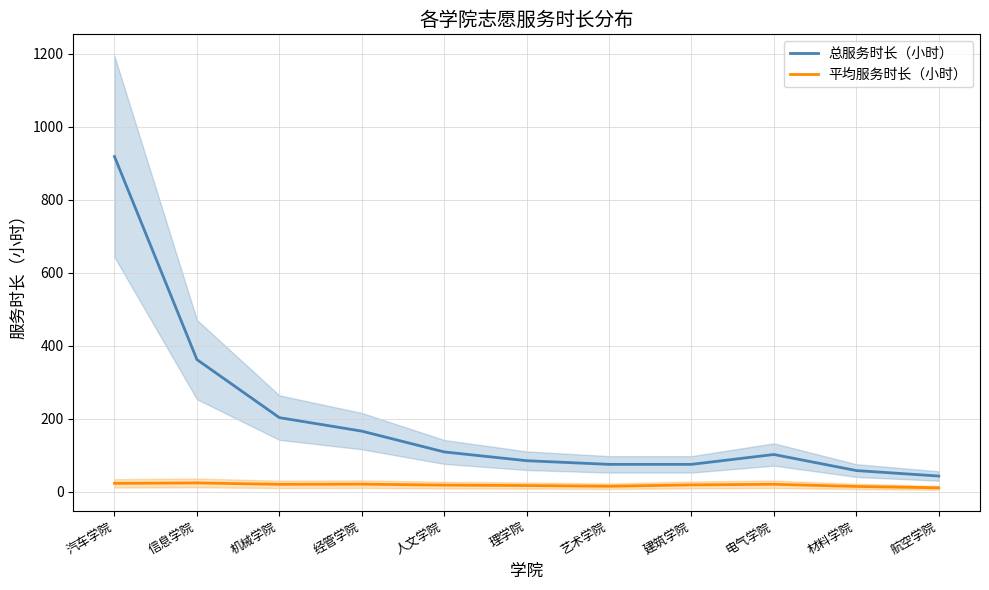

What is the label of the 10th point from the right?

信息学院